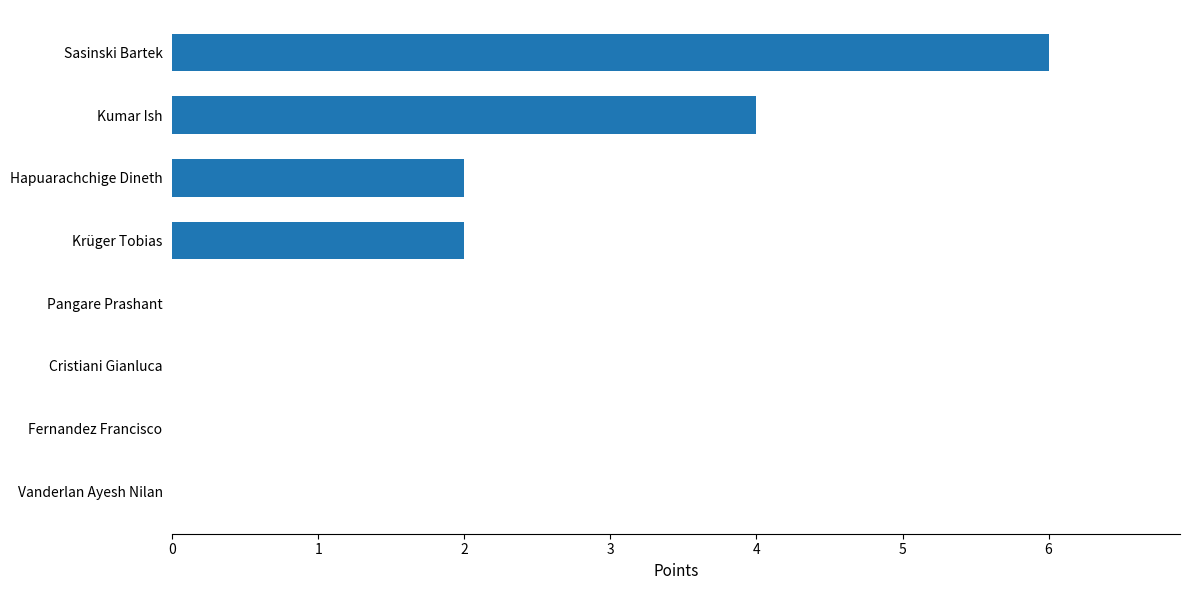

What is the sum of all values?

14